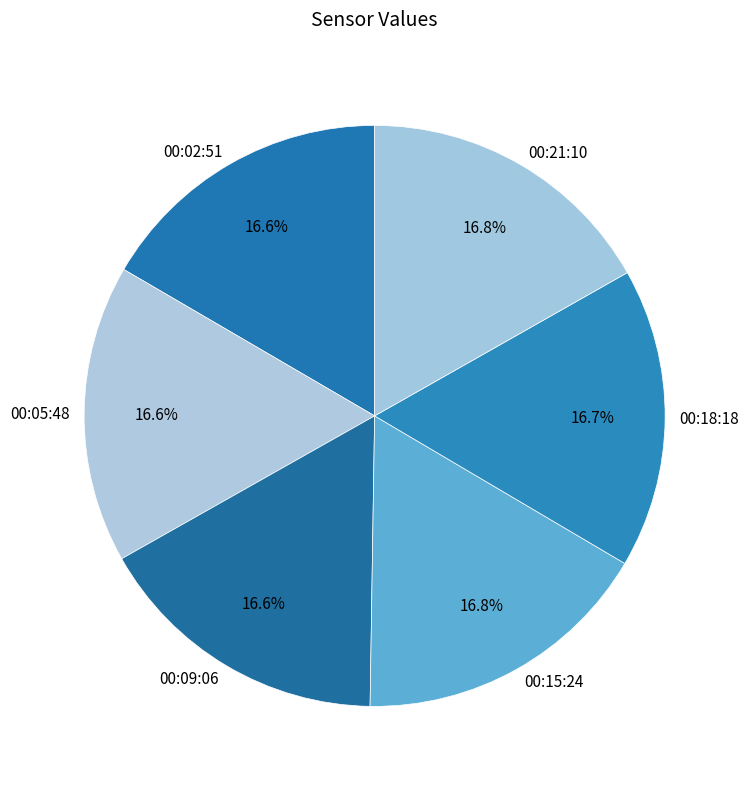

Is there any slice that represents more than half of the pie?

No